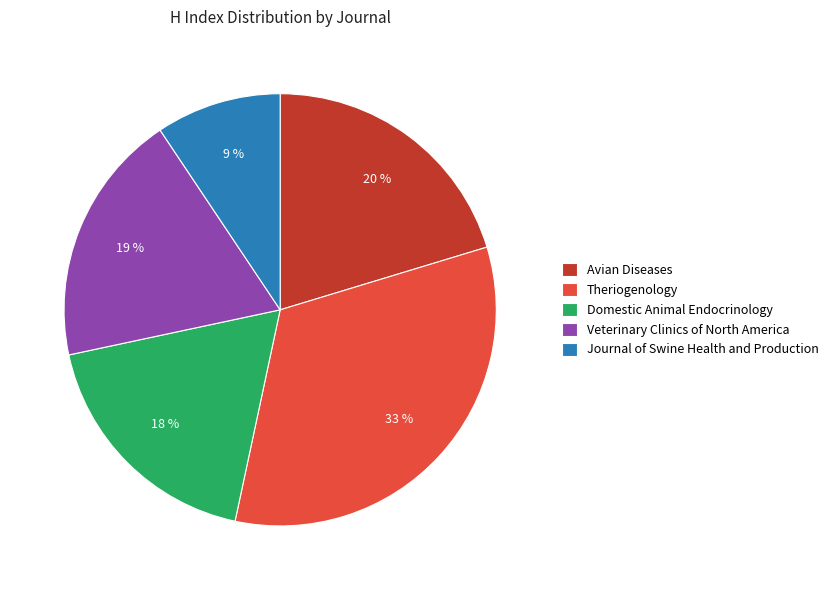

Rank the categories by value from lowest to highest.

Journal of Swine Health and Production, Domestic Animal Endocrinology, Veterinary Clinics of North America, Avian Diseases, Theriogenology